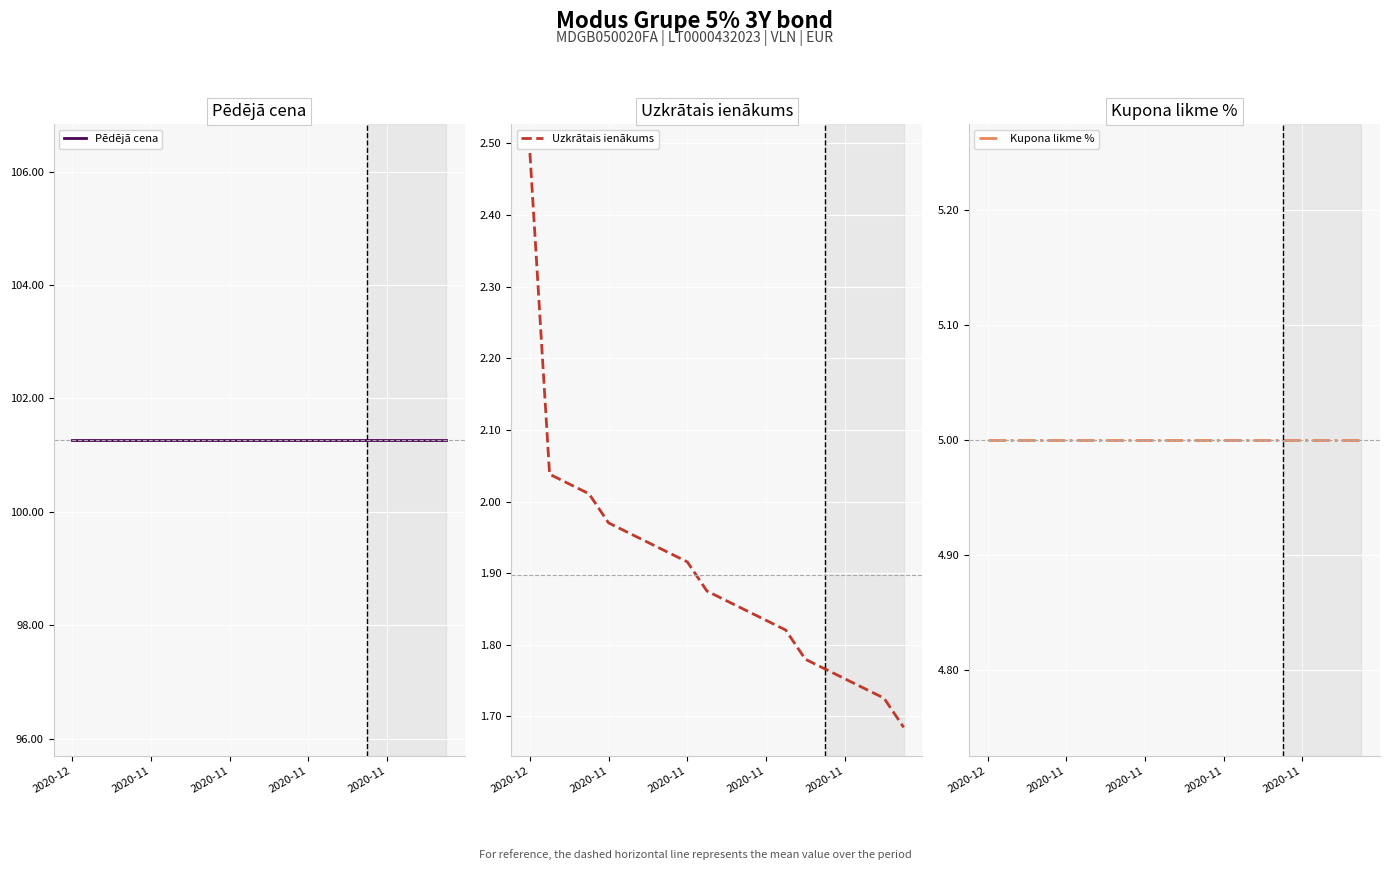

What is the total value across all series at 18?

108.0